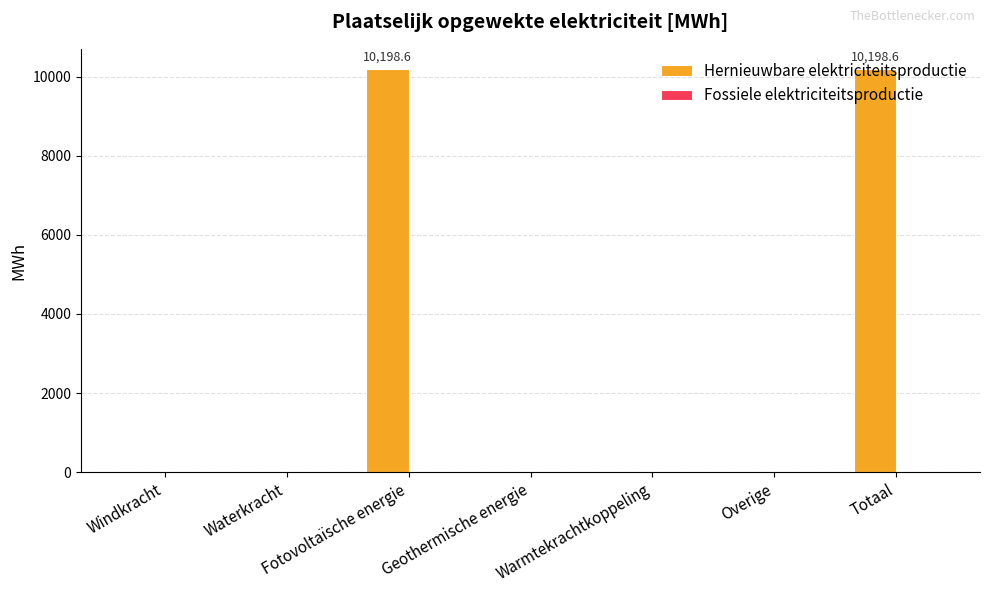

What is the sum of all values?

20397.2